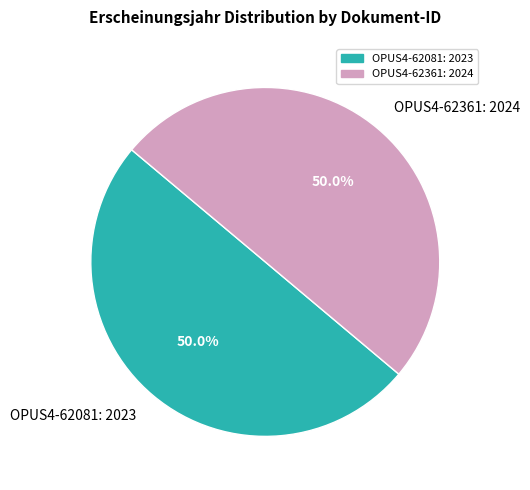

What percentage is the OPUS4-62361 slice, to the nearest percent?

50%